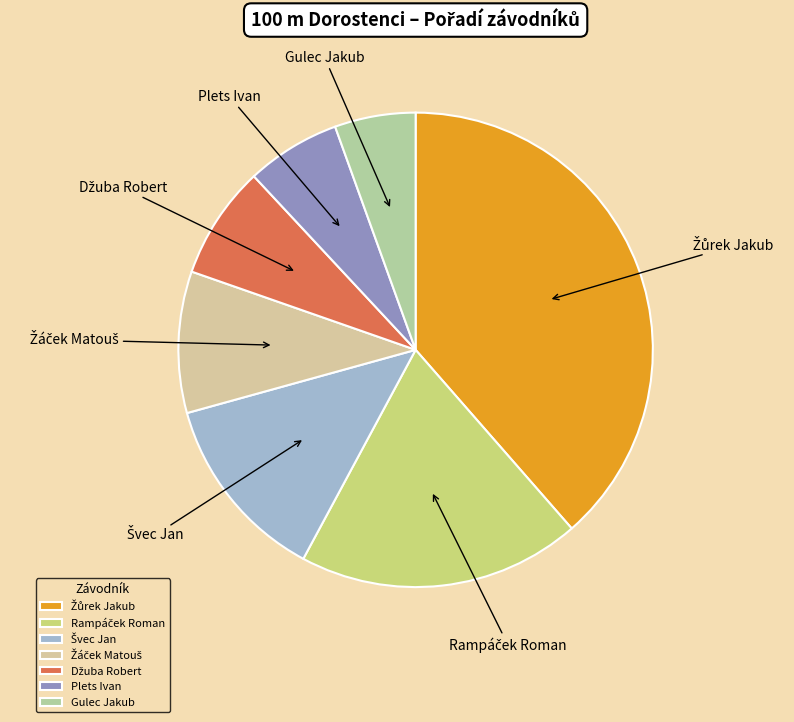

Which category has the smallest portion of the pie?

Gulec Jakub